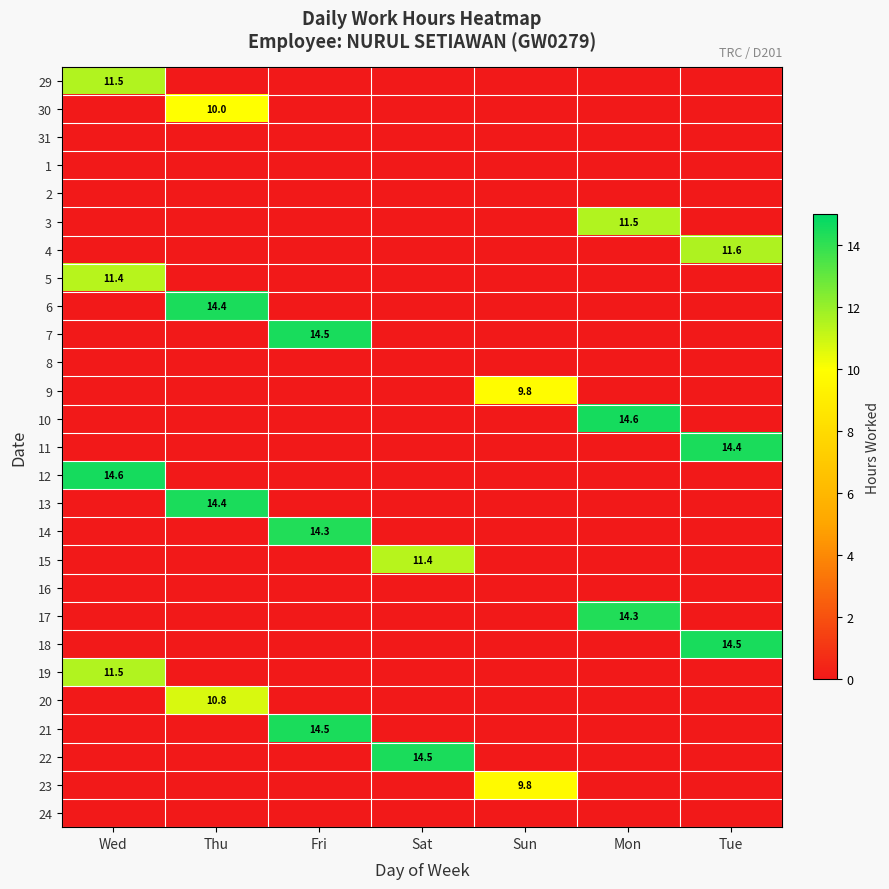

What is the total value across all series at Sun?

19.6